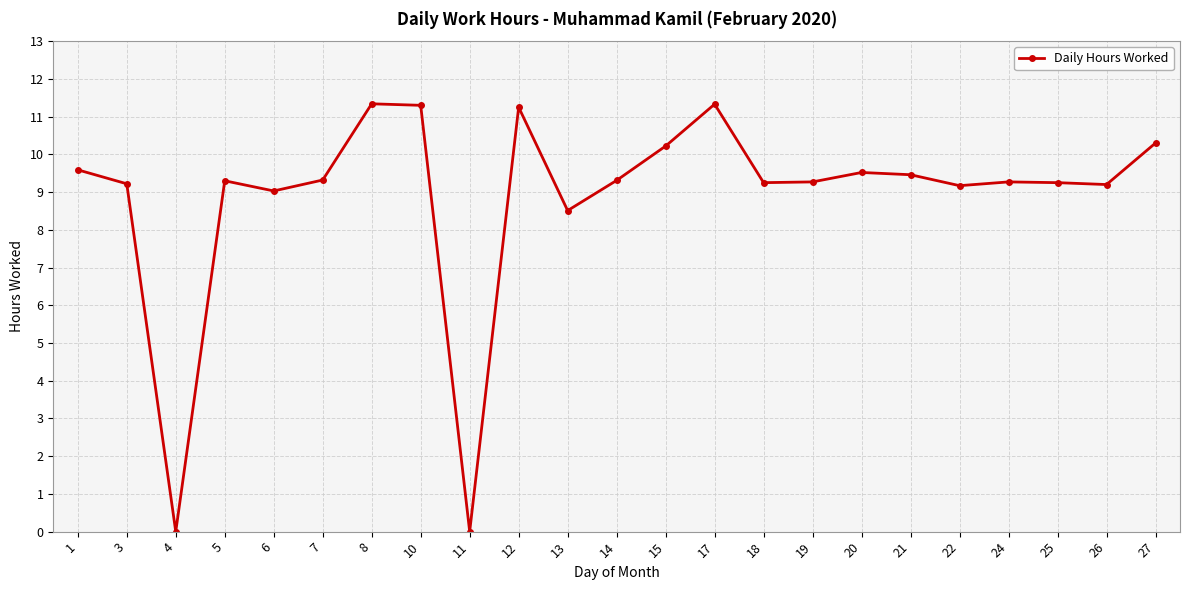

What is the sum of the values at 4 and 26?

9.2